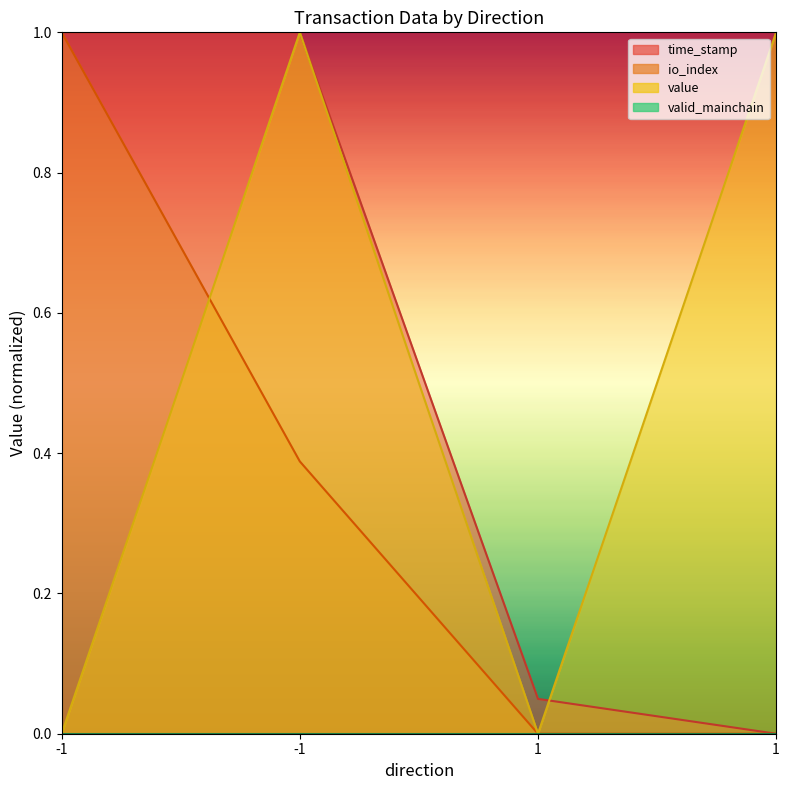

Reading left to right, list all the values displayed in this chart.

time_stamp: 1.0	1.0	0.0	0.0
io_index: 1.0	0.4	0.0	0.0
value: 0.0	1.0	0.0	1.0